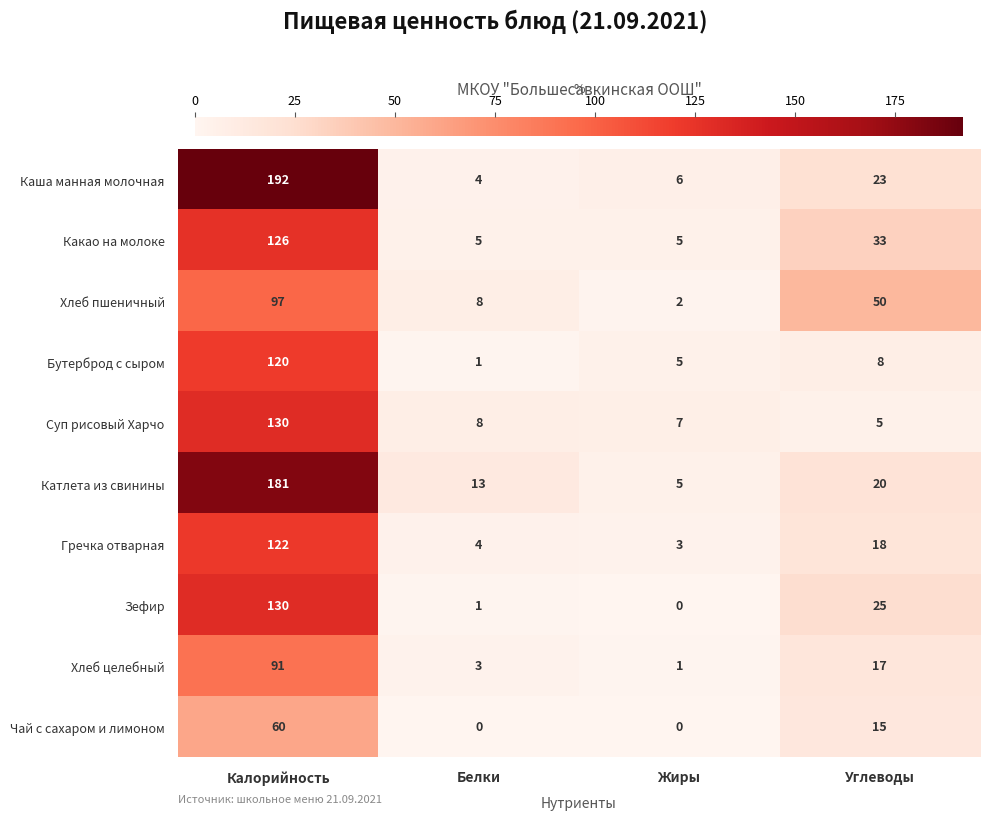

How many series are shown in this chart?

10